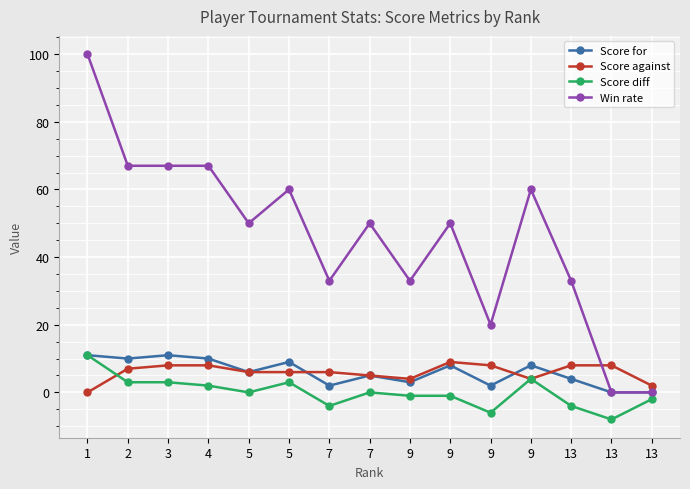

True or false: Score for and Win rate cross at least once.

False